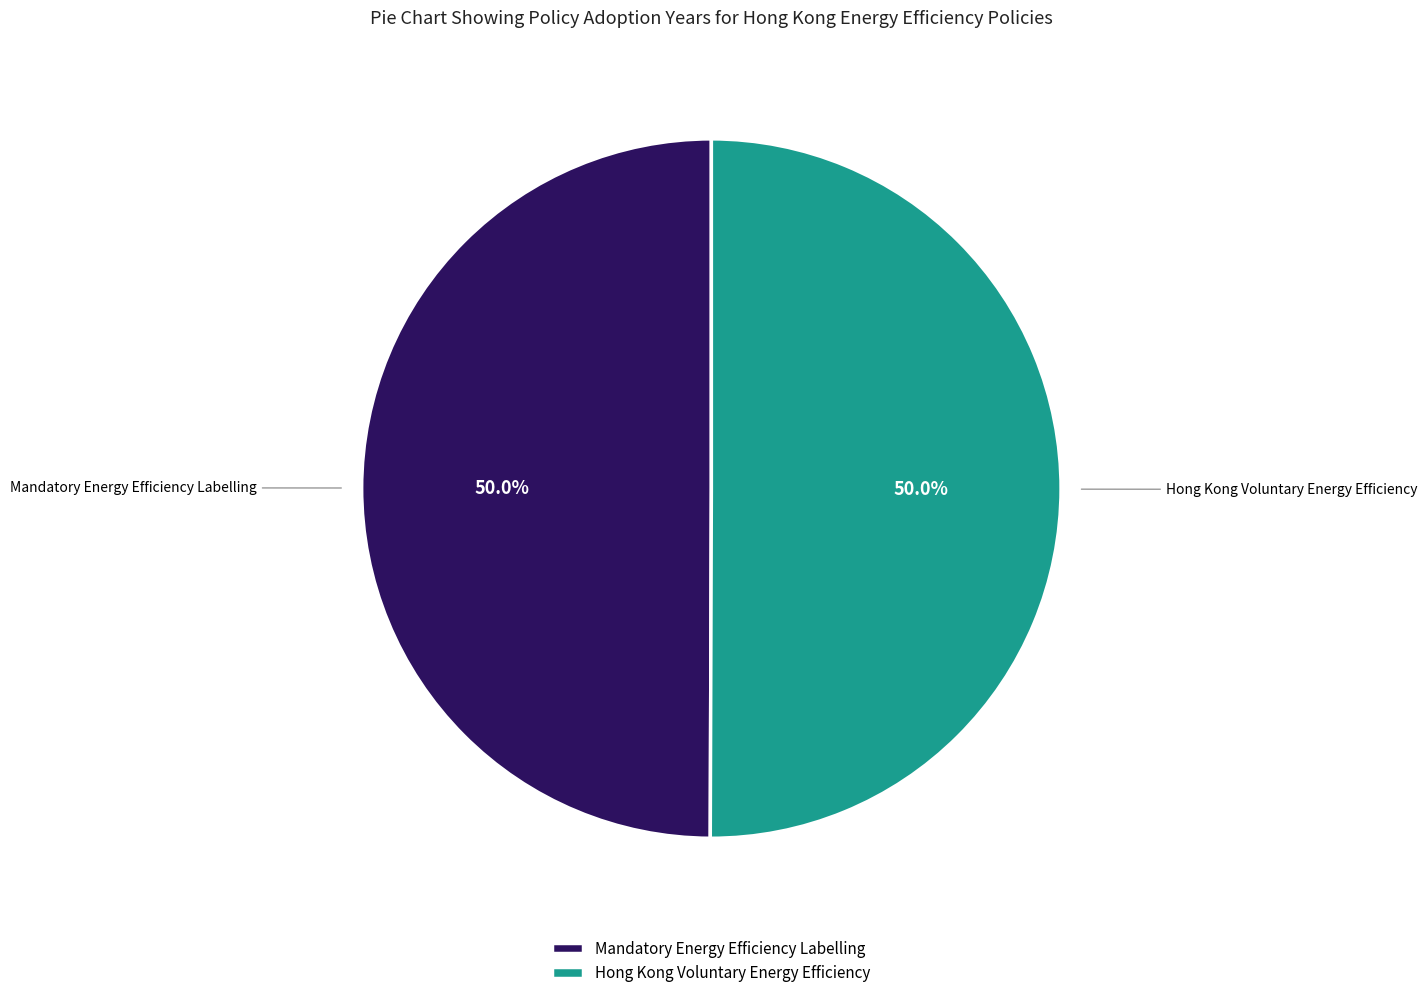

How many slices are in this pie chart?

2